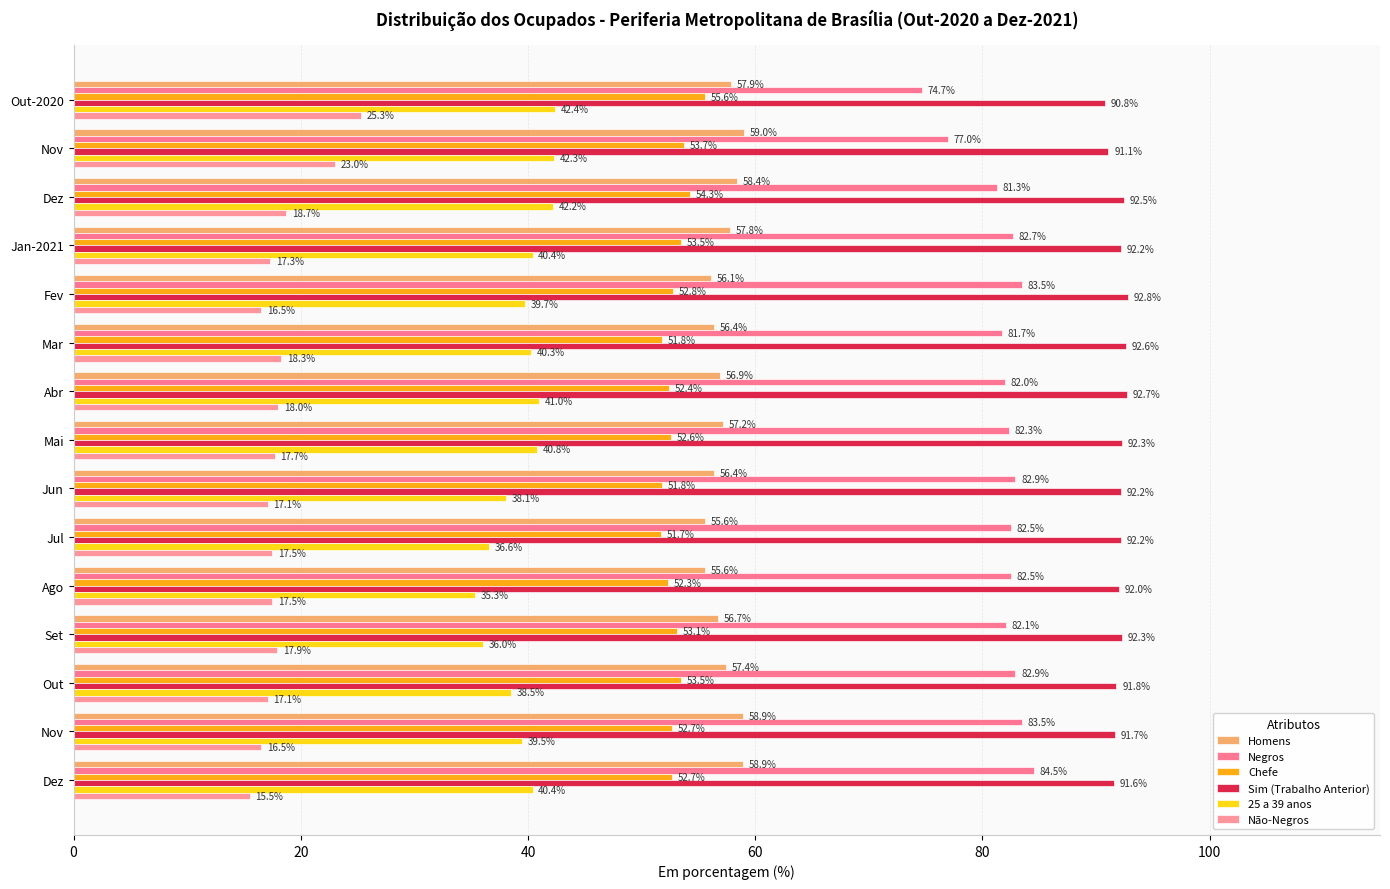

What are all the series names shown in the legend?

Homens, Negros, Chefe, Sim (Trabalho Anterior), 25 a 39 anos, Não-Negros